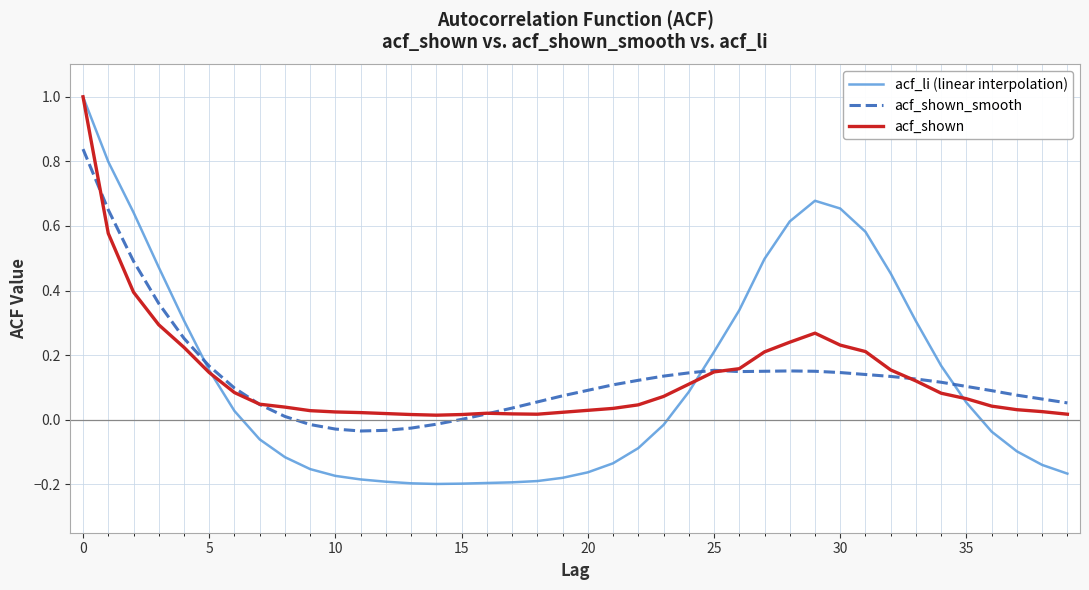

Which series has the widest spread of values?

acf_li (linear interpolation)